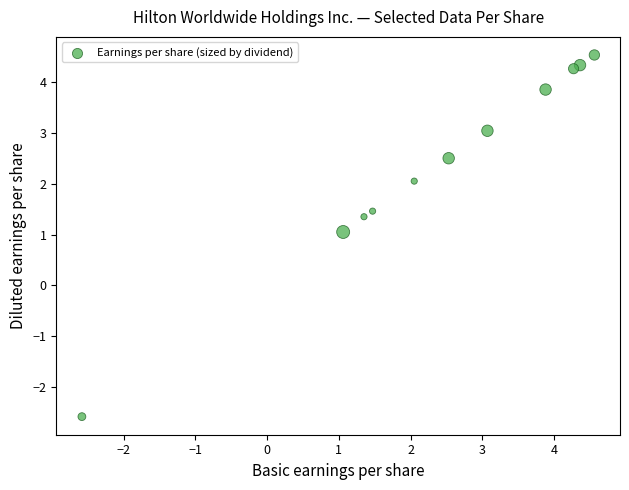

What Y value in the scatter plot is closest to 0?

1.1